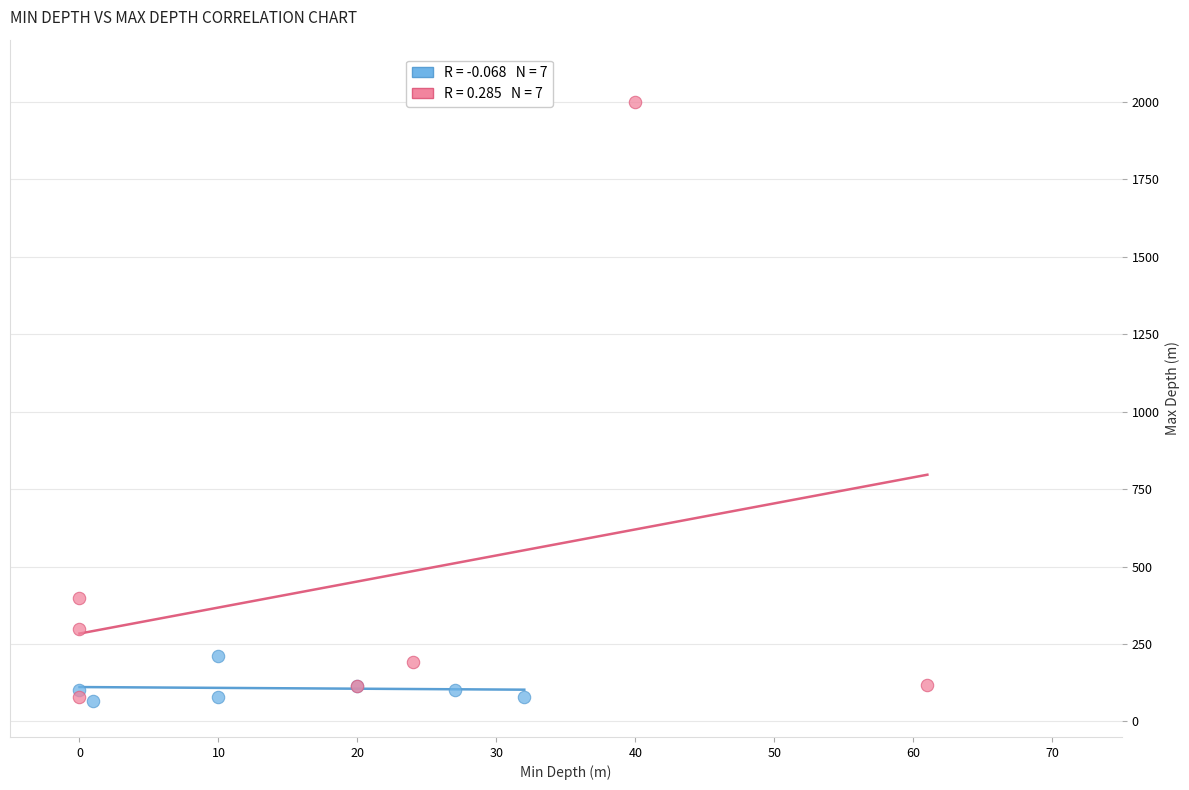

Which series reaches the maximum Y coordinate?

ID 494–579